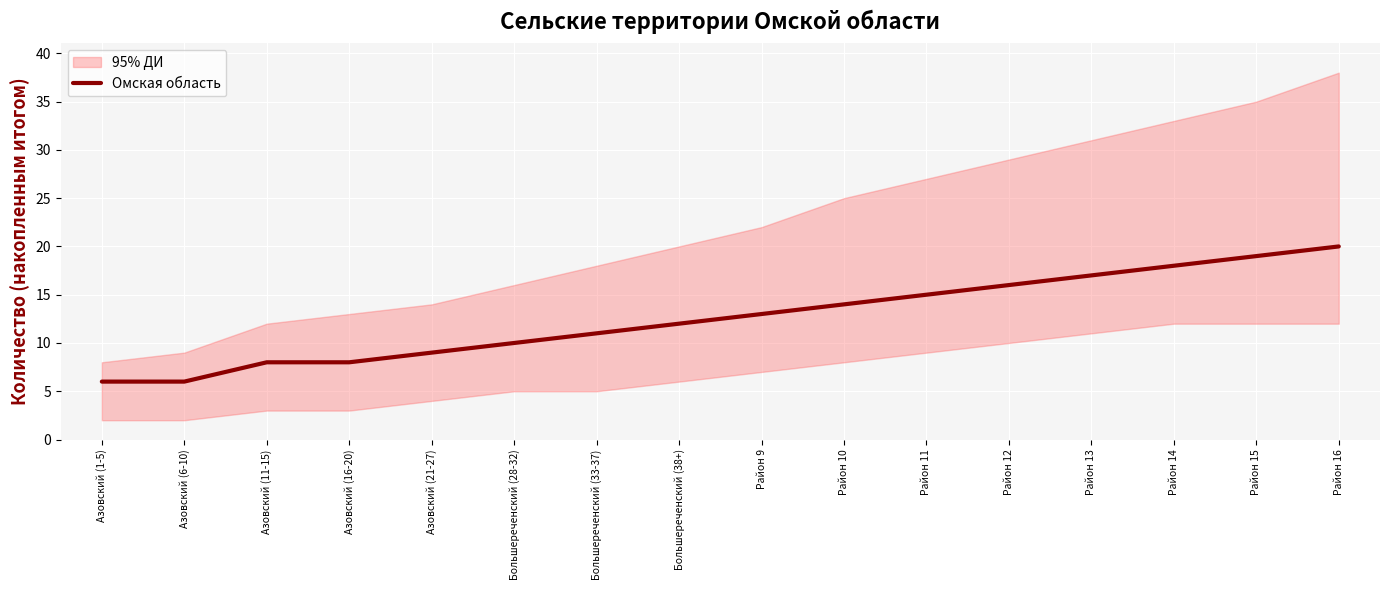

List the labels in order of value, smallest first.

Азовский (1-5), Азовский (6-10), Азовский (11-15), Азовский (16-20), Азовский (21-27), Большереченский (28-32), Большереченский (33-37), Большереченский (38+), Район 9, Район 10, Район 11, Район 12, Район 13, Район 14, Район 15, Район 16